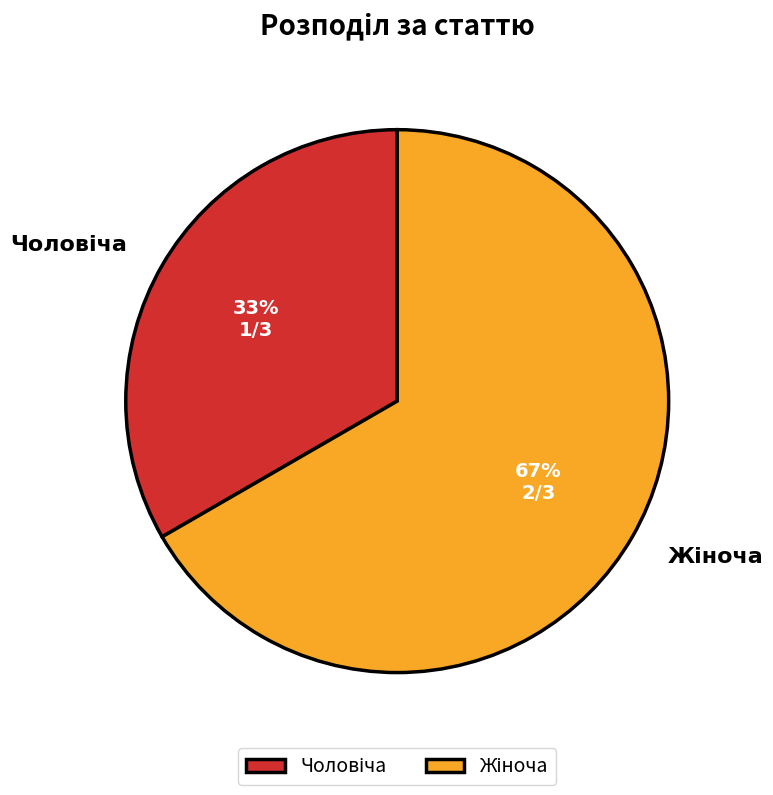

To the nearest percent, what is the average slice percentage?

50%